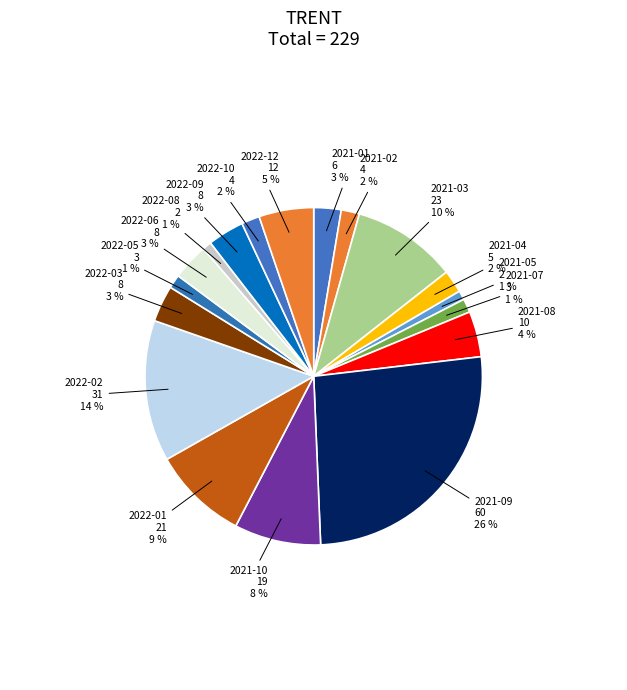

How many slices are in this pie chart?

18